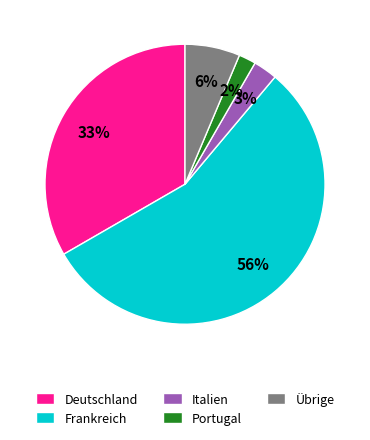

To the nearest percent, what is the difference between the largest and smallest slice percentages?

54%